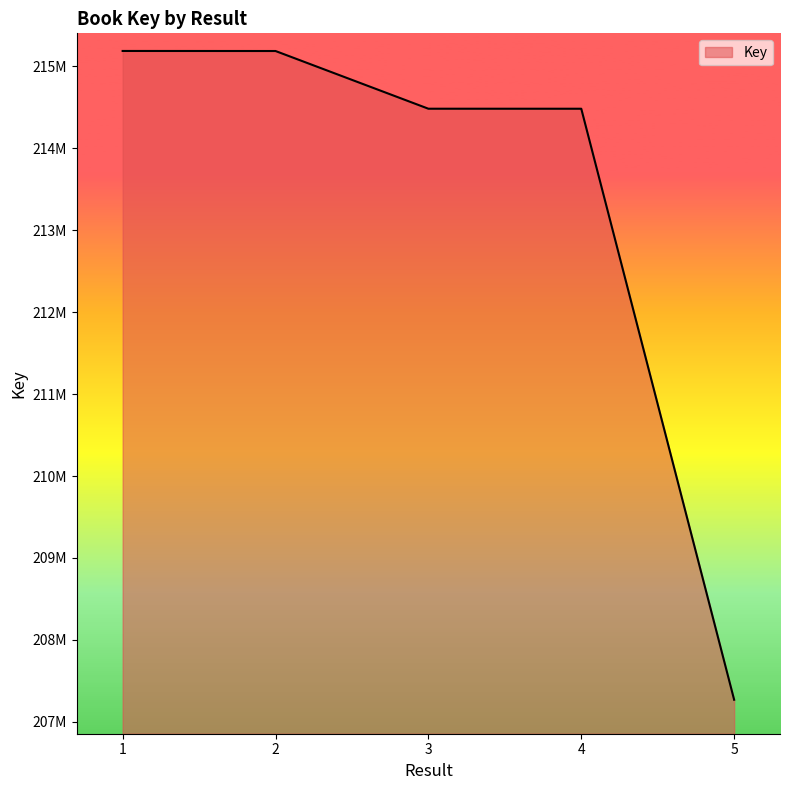

What is the difference between the values at 2 and 4?

704641